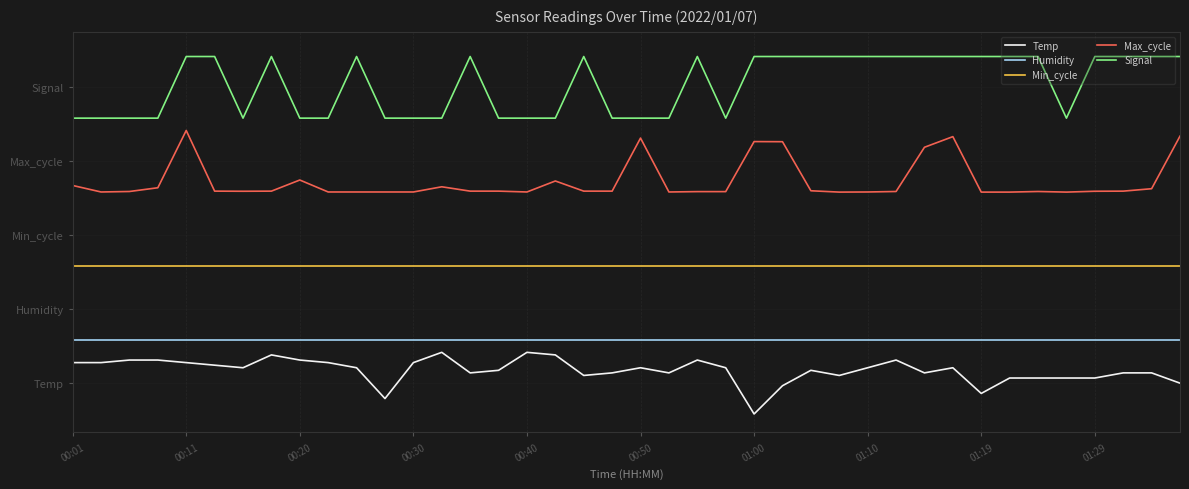

True or false: Min_cycle has more than 1 interior local peaks.

False